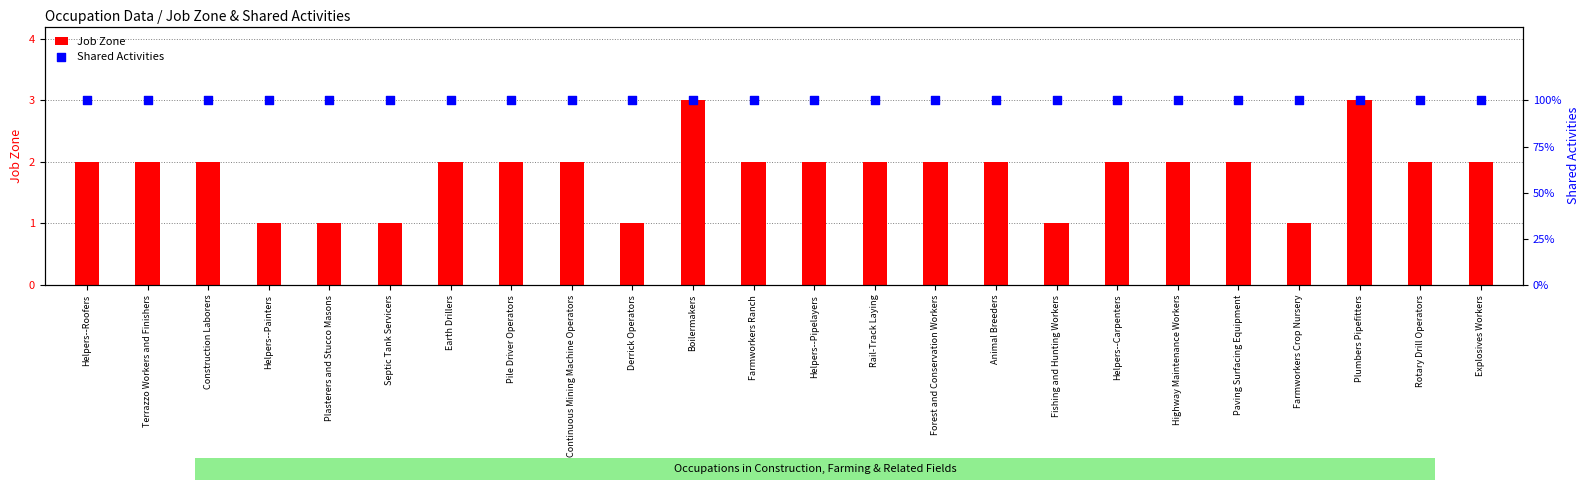

Is the value of Job Zone at Terrazzo Workers and Finishers greater than the value of Shared Activities at Farmworkers Ranch?

Yes